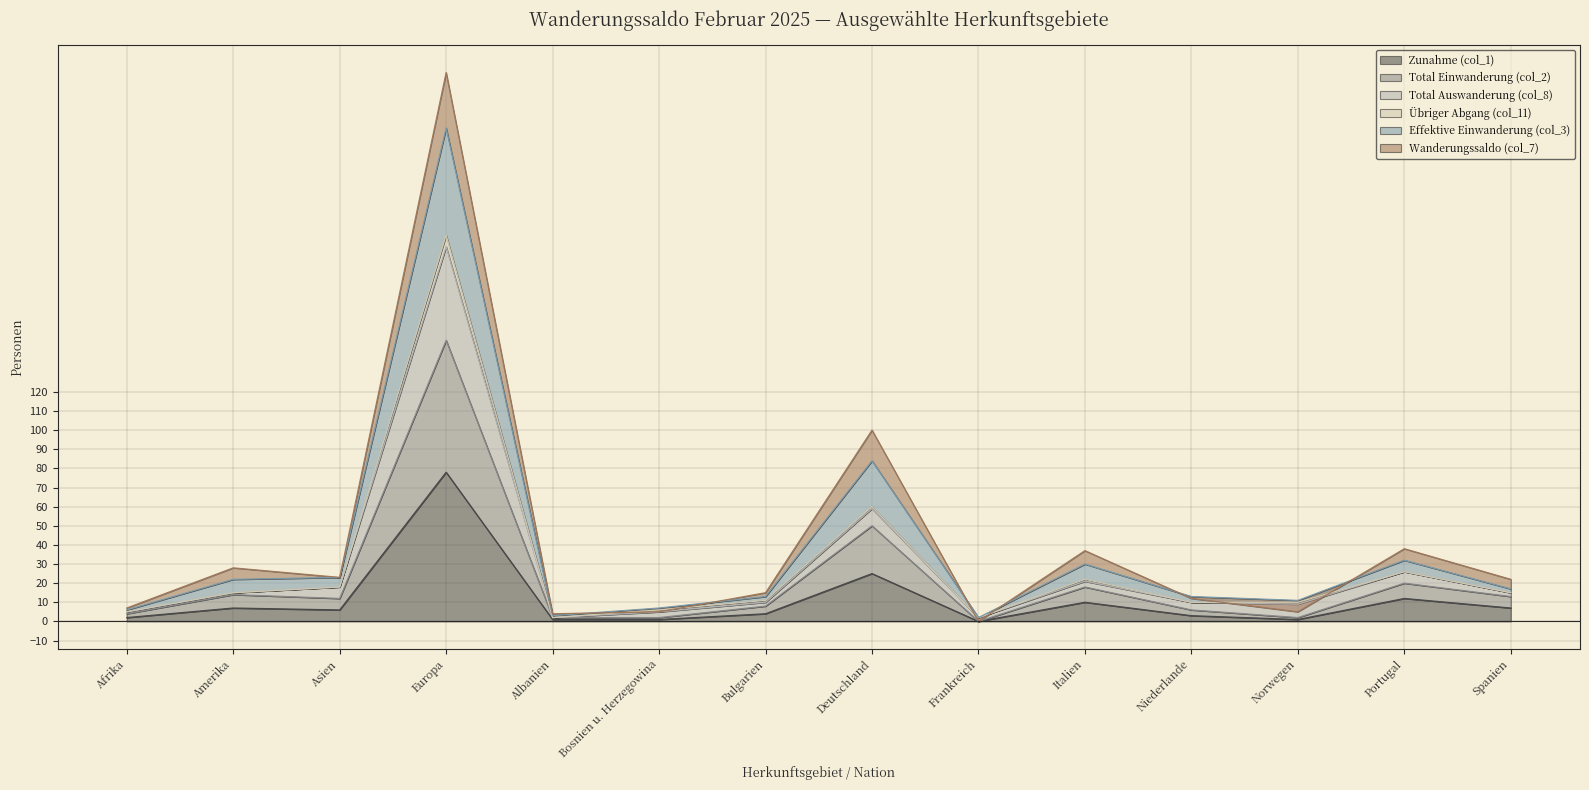

What is the label of the 1st point from the left?

Afrika